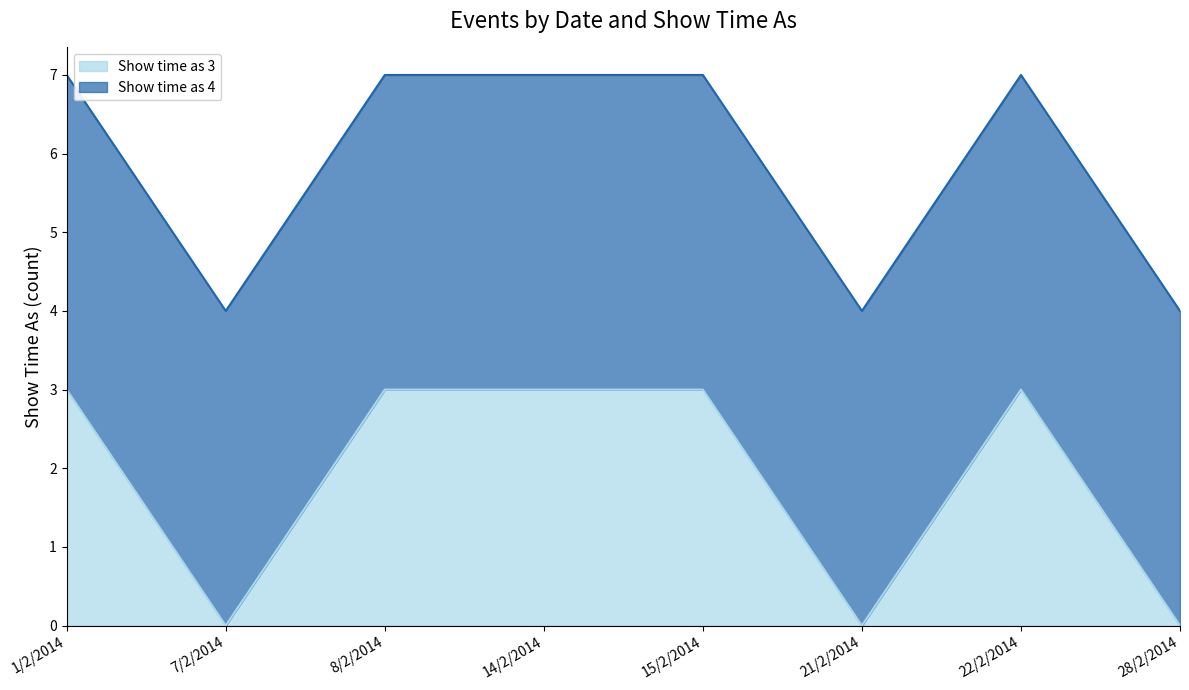

The chart shows a value of -2 at 21/2/2014. True or false?

False